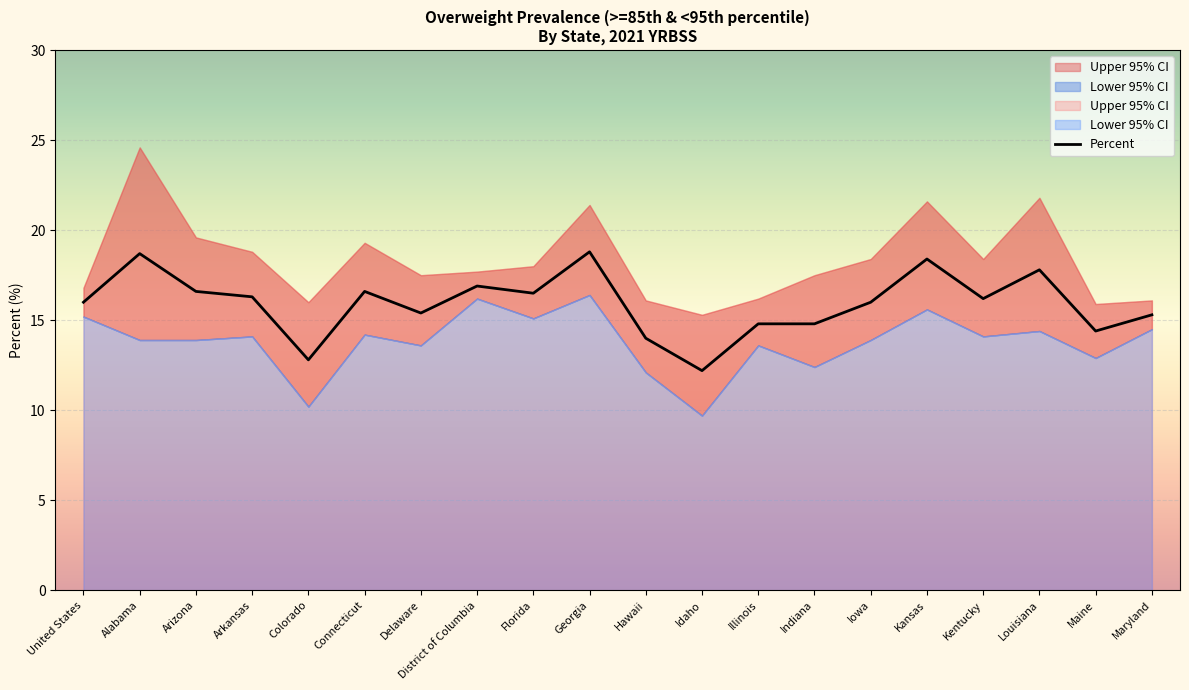

Between Kansas and Maine, which is larger?

Kansas